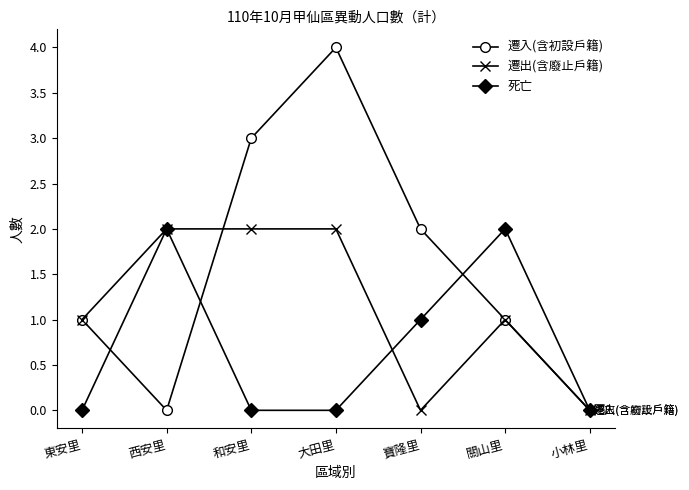

Which series has the largest range (max minus min)?

遷入(含初設戶籍)